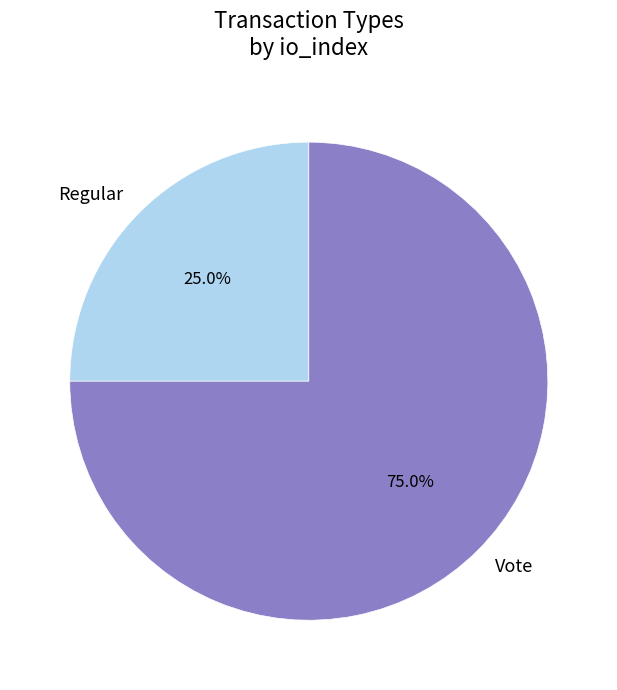

Between Vote and Regular, which is larger?

Vote